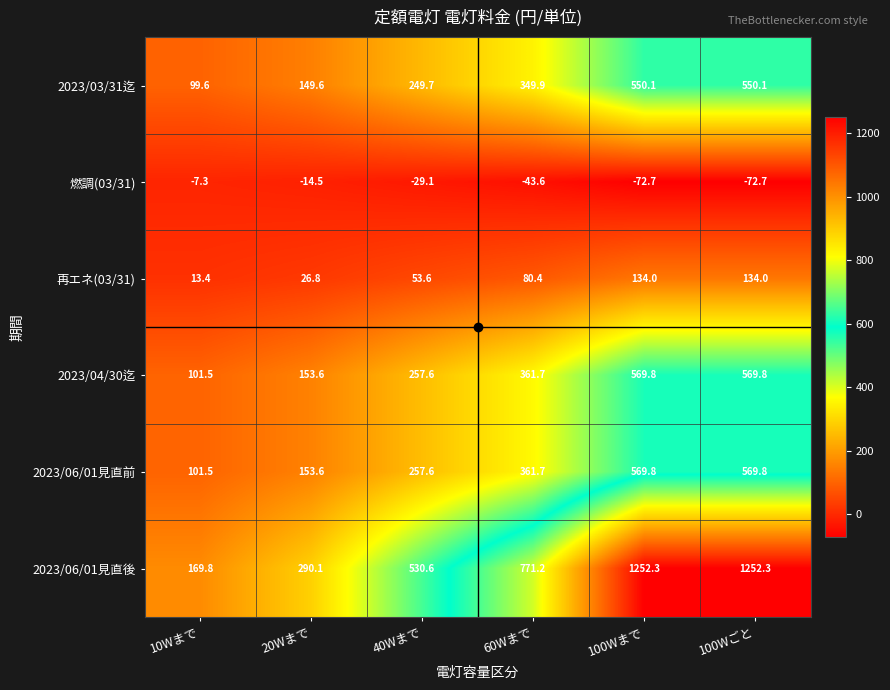

What is the lowest value of the 燃調(03/31) series?

-72.7